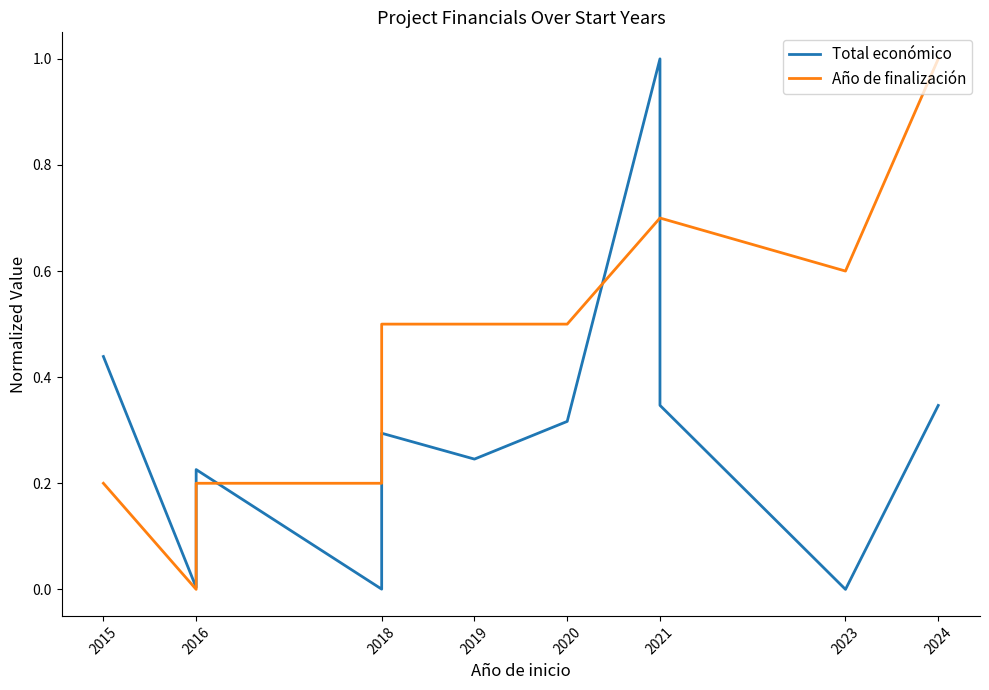

Is it true that Año de finalización equals 1.0 at 2024?

True